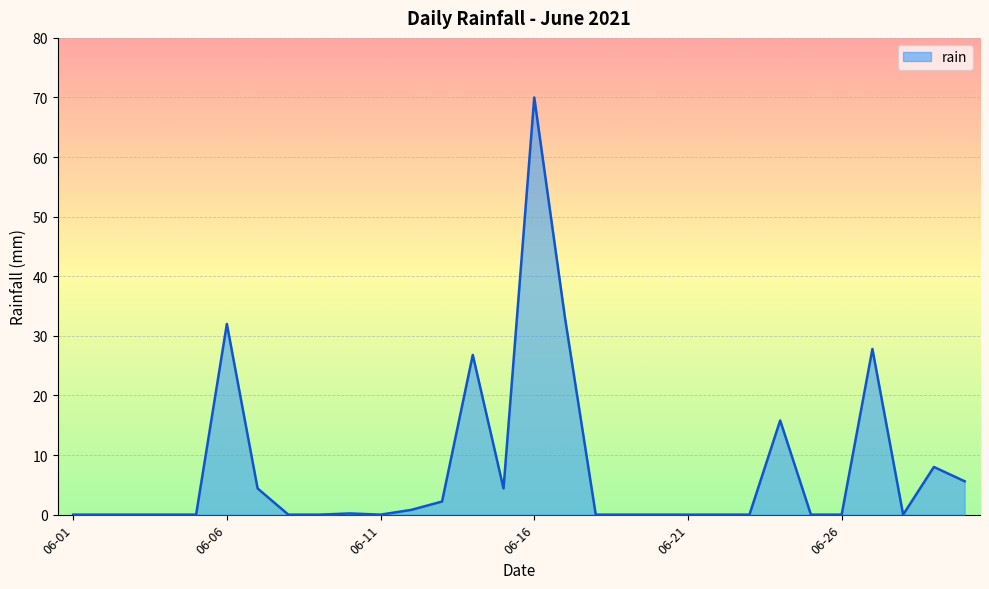

What is the difference between the maximum and minimum values?

70.0